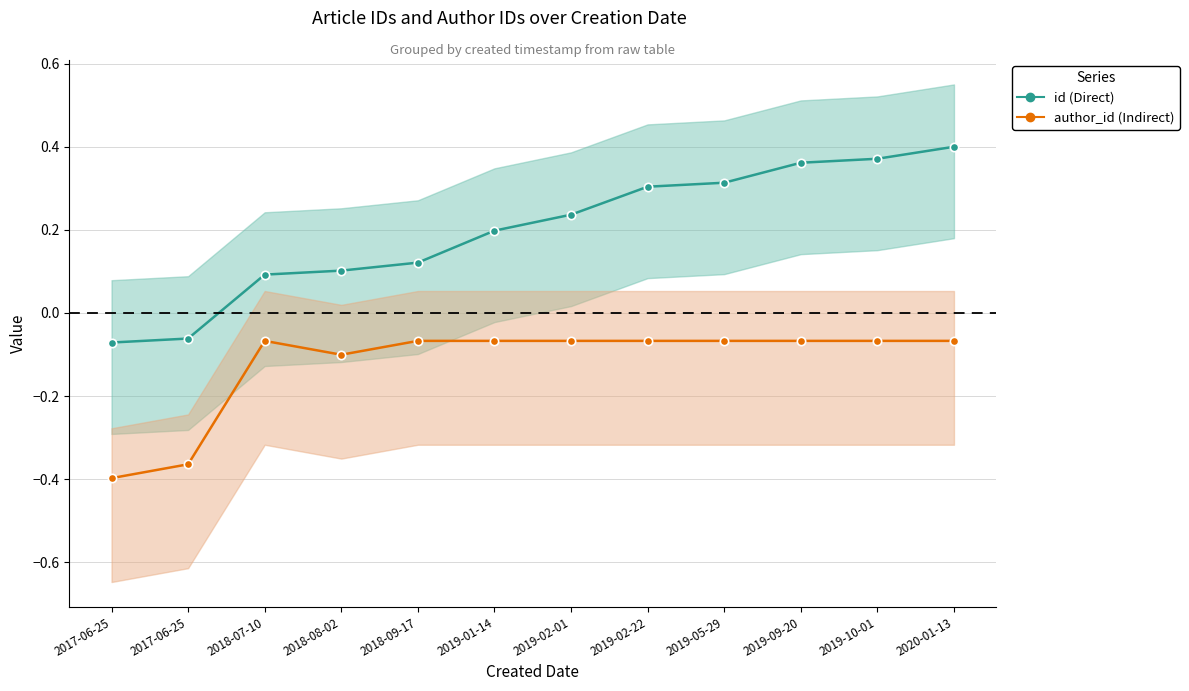

Is this an area chart (filled region under the line)?

No